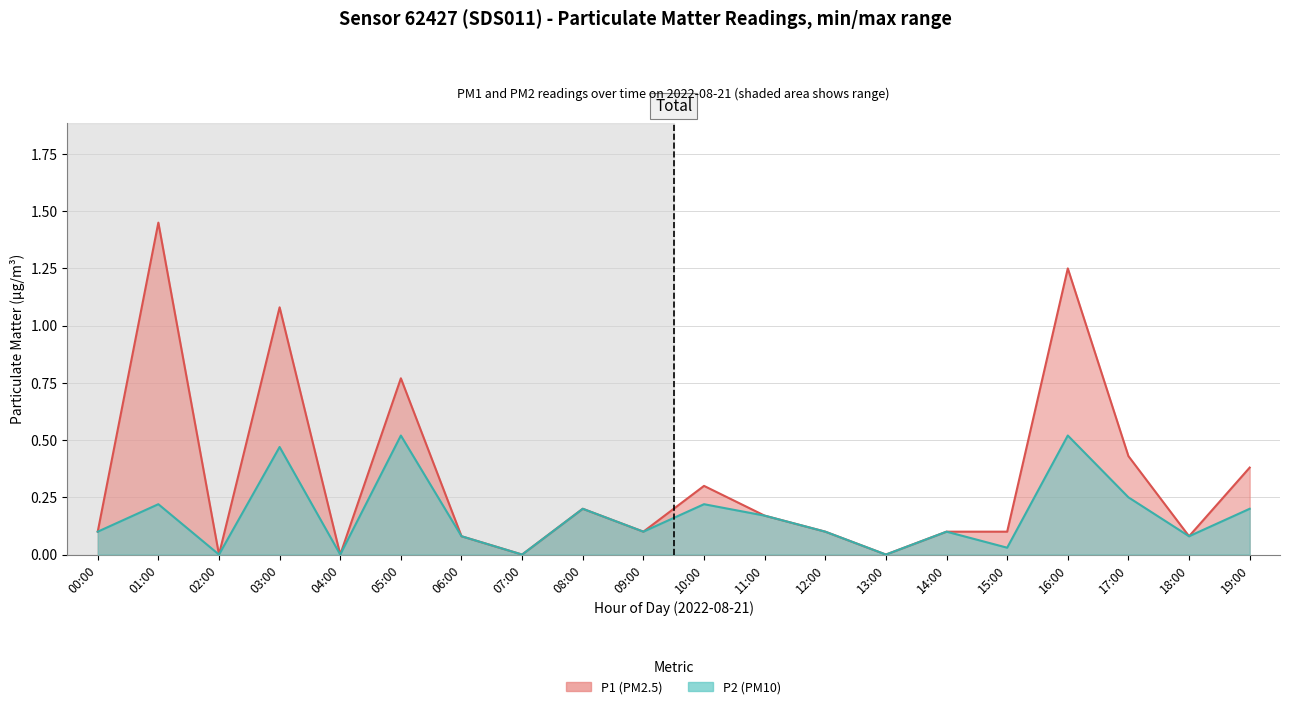

At which category does the chart reach its minimum across all series?

02:00